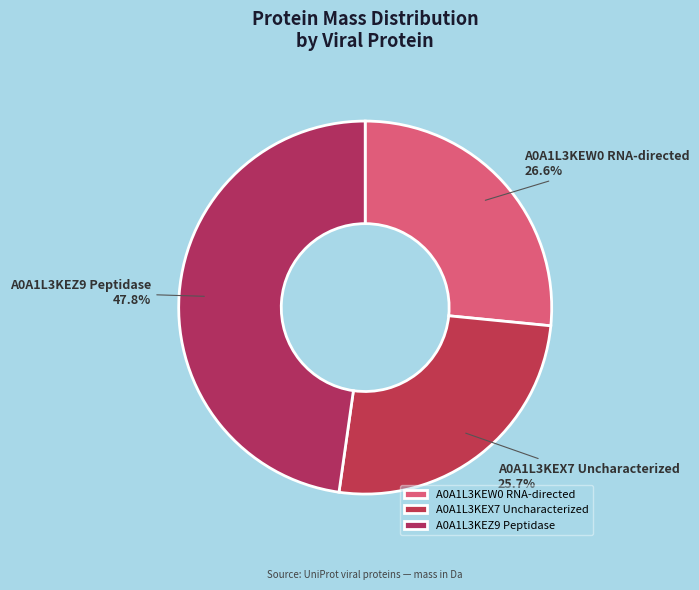

To the nearest percent, what portion does A0A1L3KEW0 RNA-directed represent?

27%